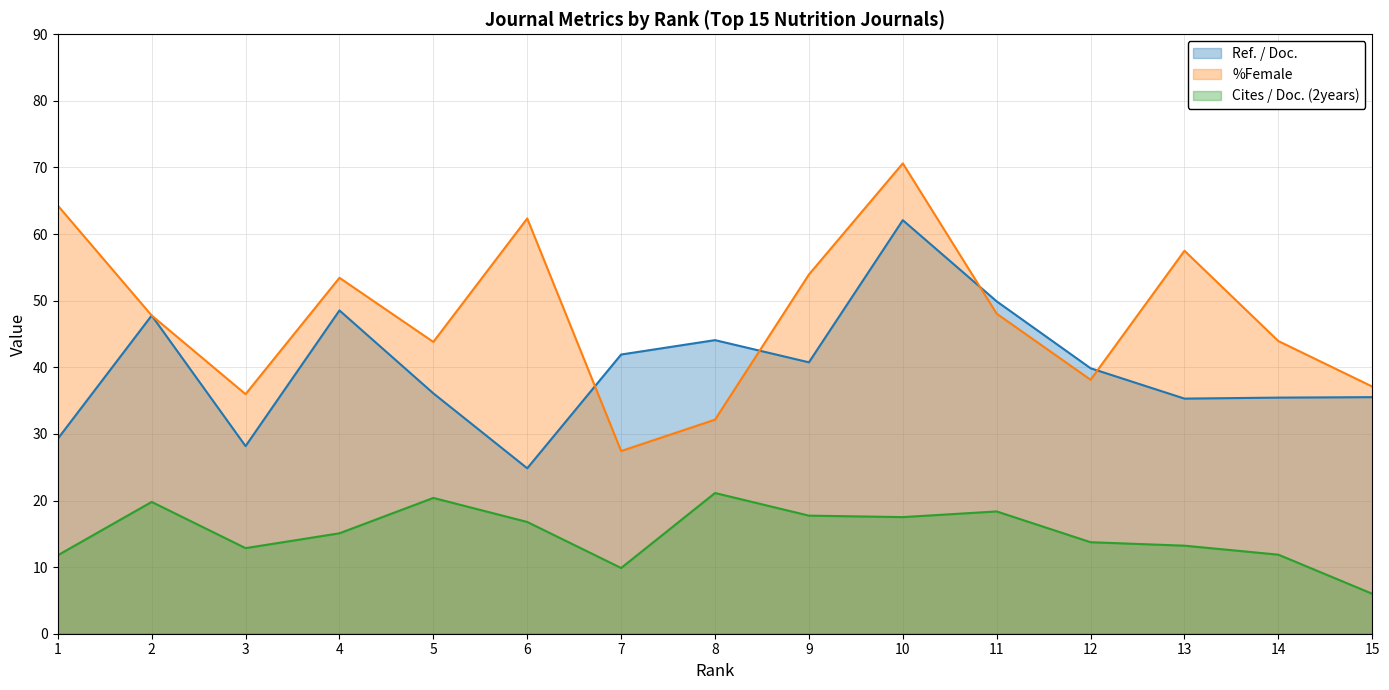

How many values in the %Female series are below 47?

7